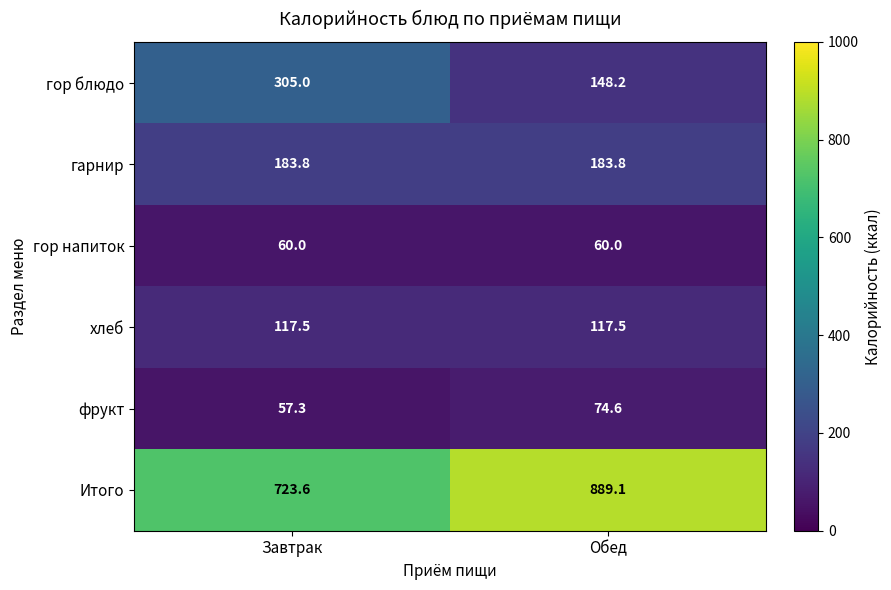

What is the average value of the гарнир series?

183.8